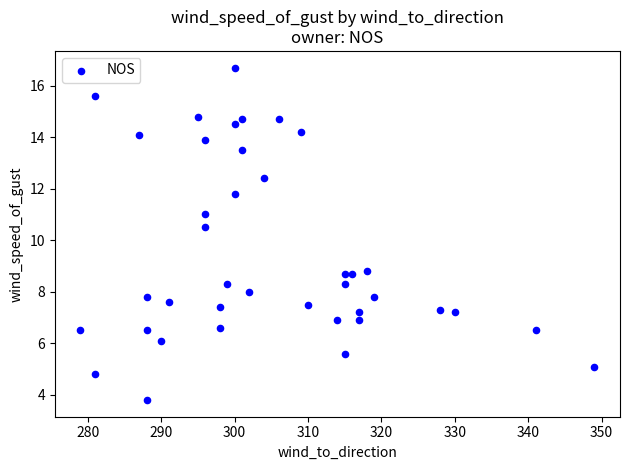

What is the range of Y values (max minus min)?

12.9